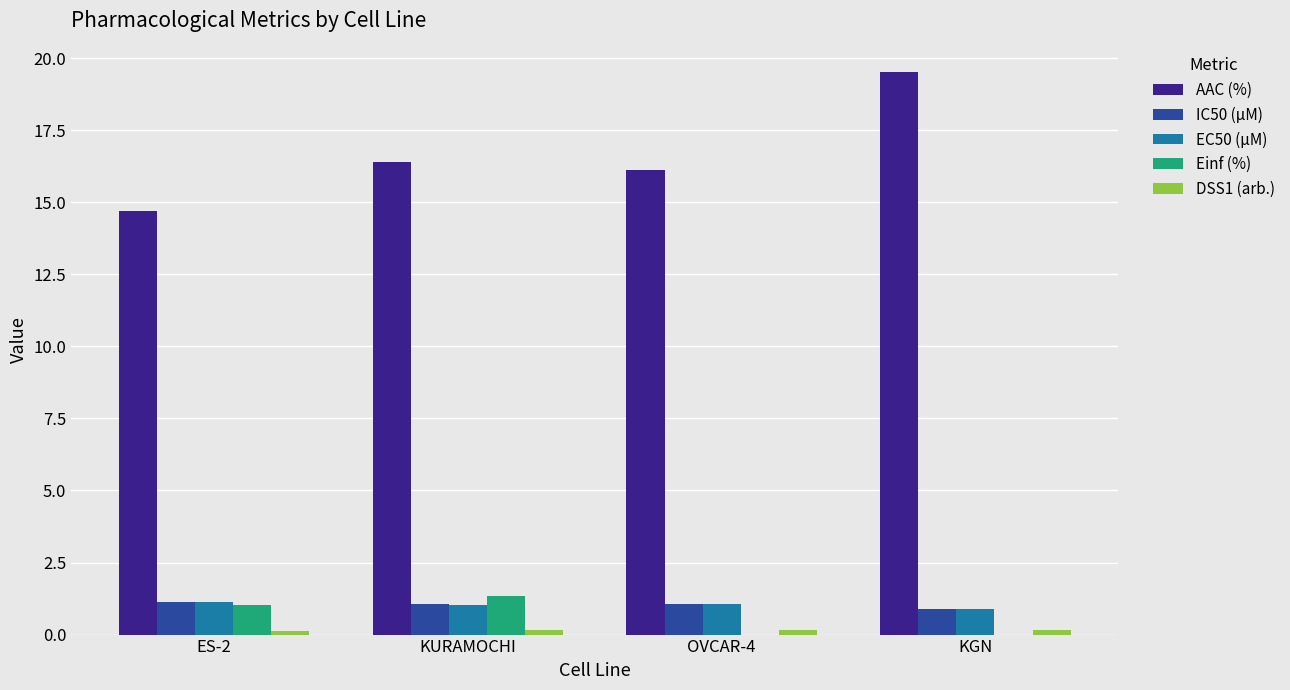

How many categories are shown in the chart?

4